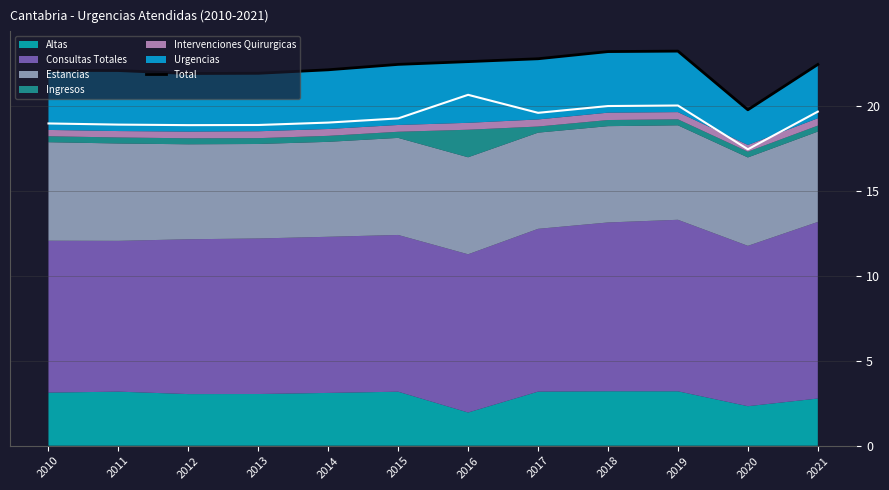

List the labels in order of value, smallest first.

2020, 2012, 2013, 2011, 2010, 2014, 2021, 2015, 2016, 2017, 2018, 2019